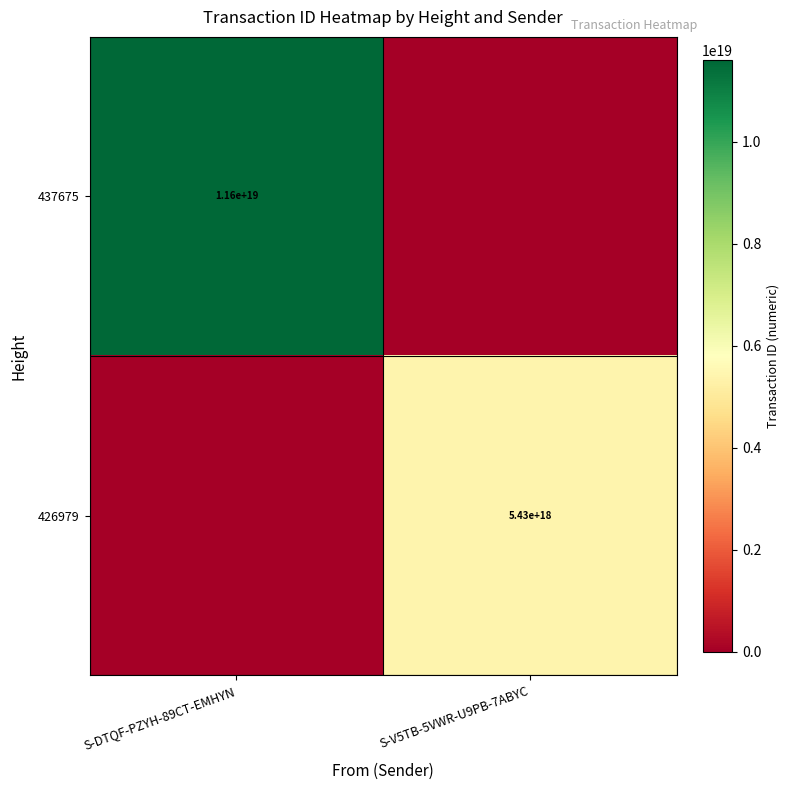

At how many categories does at least one series exceed 10630609887638859776?

1